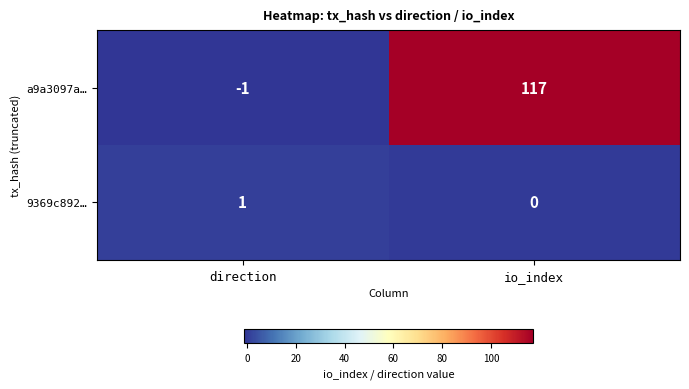

Which category has the highest value across all series?

io_index